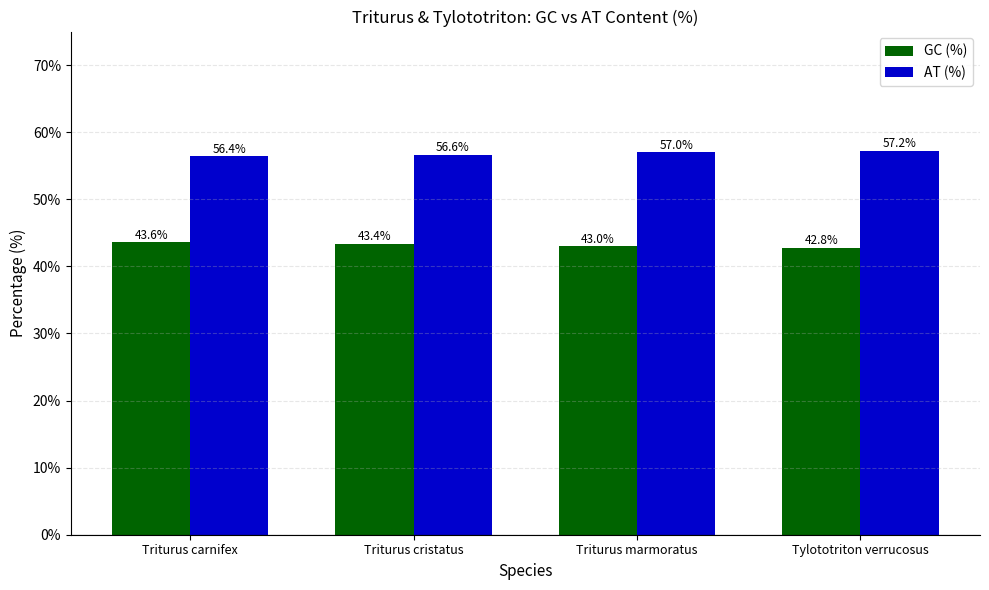

At which category does the chart reach its peak across all series?

Tylototriton verrucosus